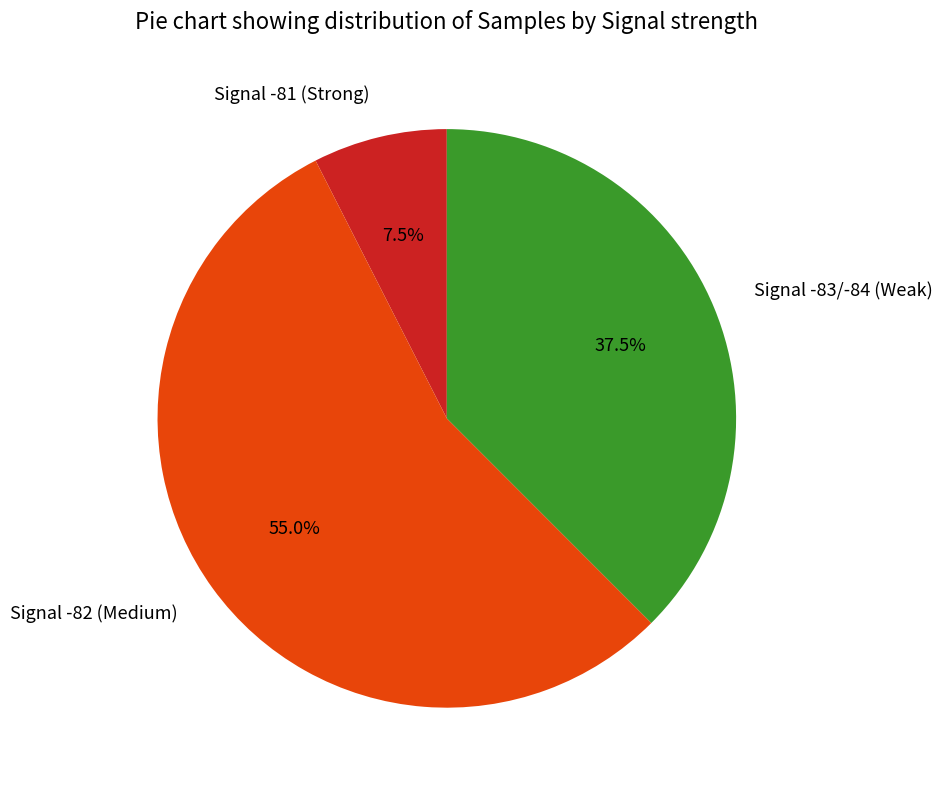

Does Signal -82 (Medium) represent more than half of the total?

Yes